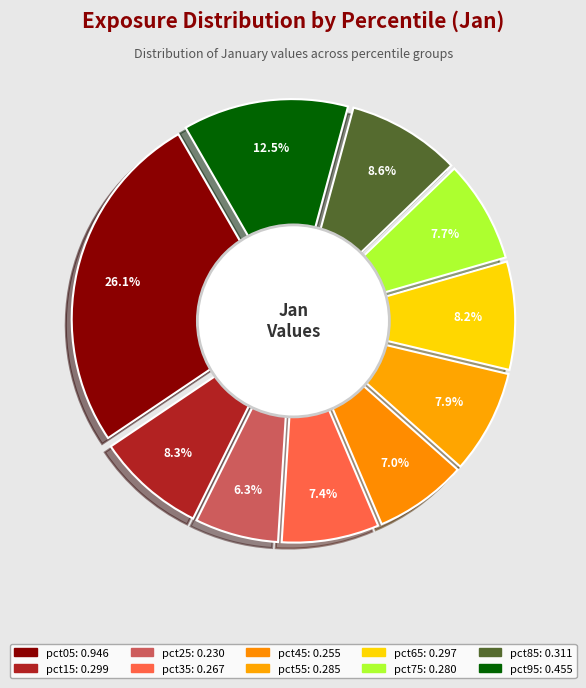

True or false: pct75 accounts for 14% of the total.

False